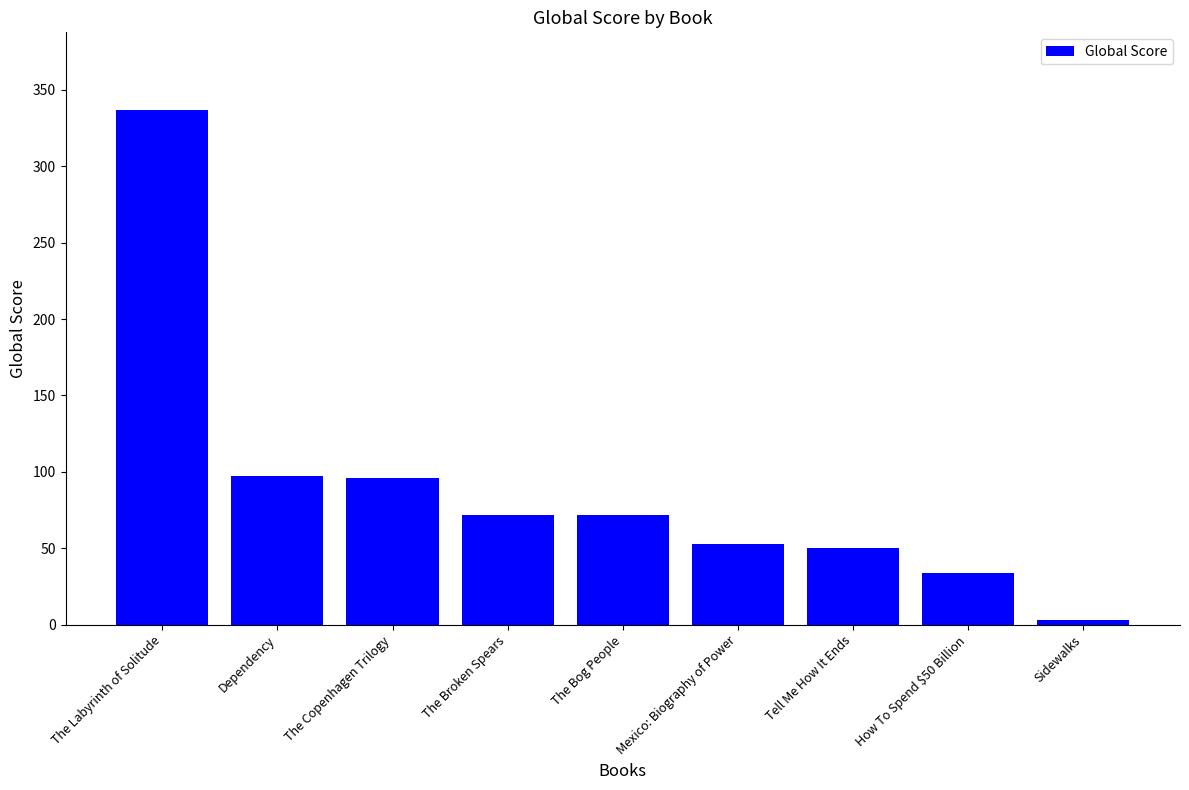

What is the difference between the values at The Copenhagen Trilogy and Tell Me How It Ends?

46